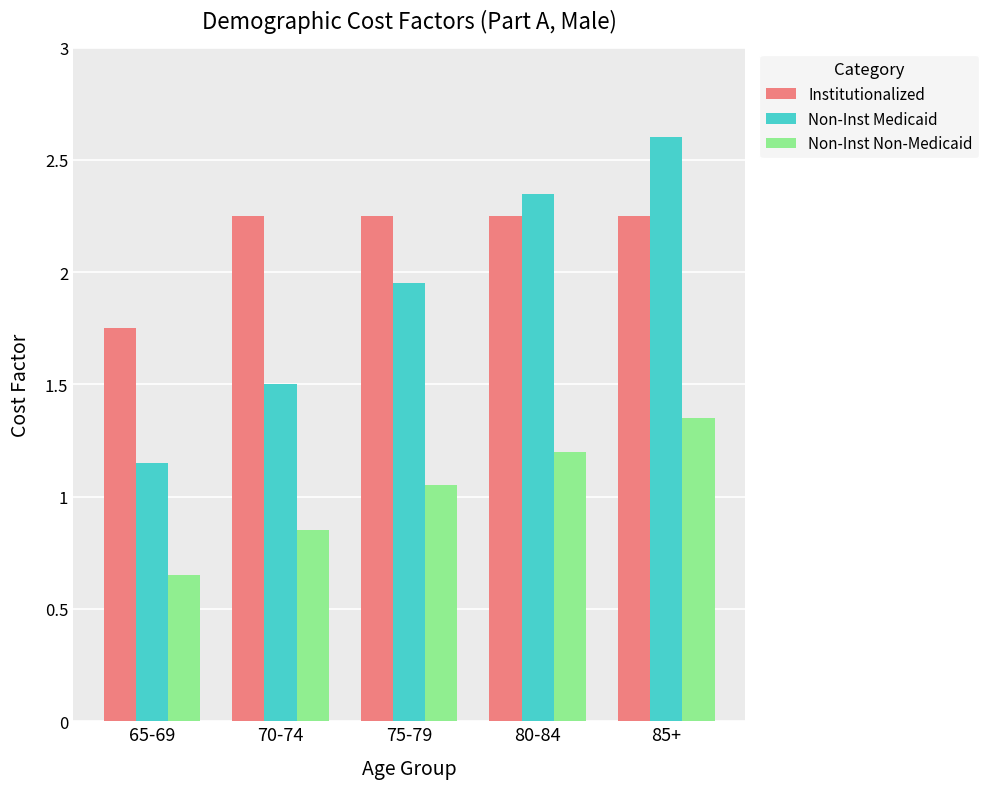

Is the value of Non-Inst Non-Medicaid at 85+ greater than the value of Institutionalized at 85+?

No